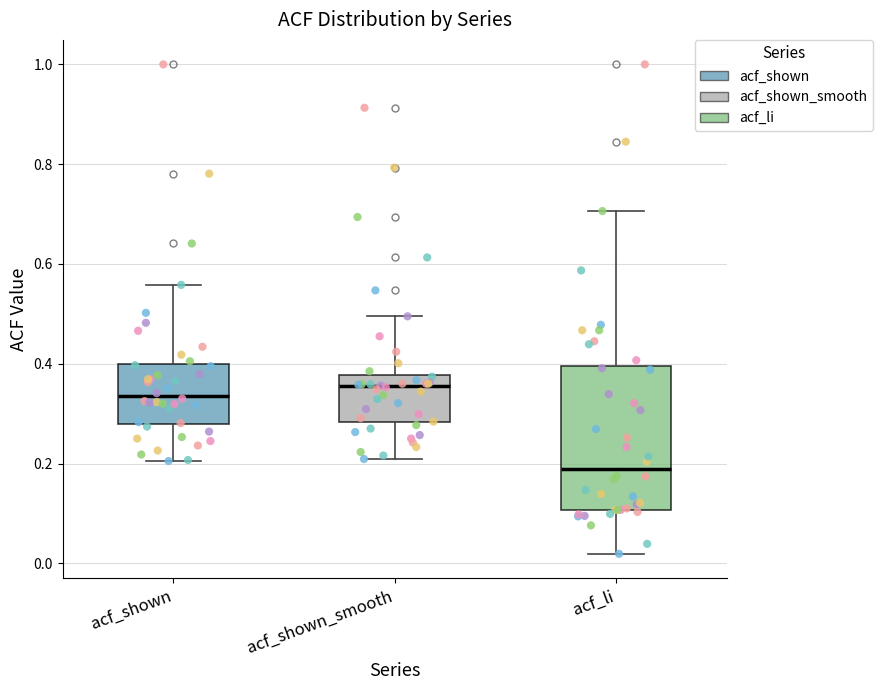

Where is the lower edge of the box for acf_li on the y-axis? The values are not printed on the chart, so give them approximately, as read against the axis.

0.10